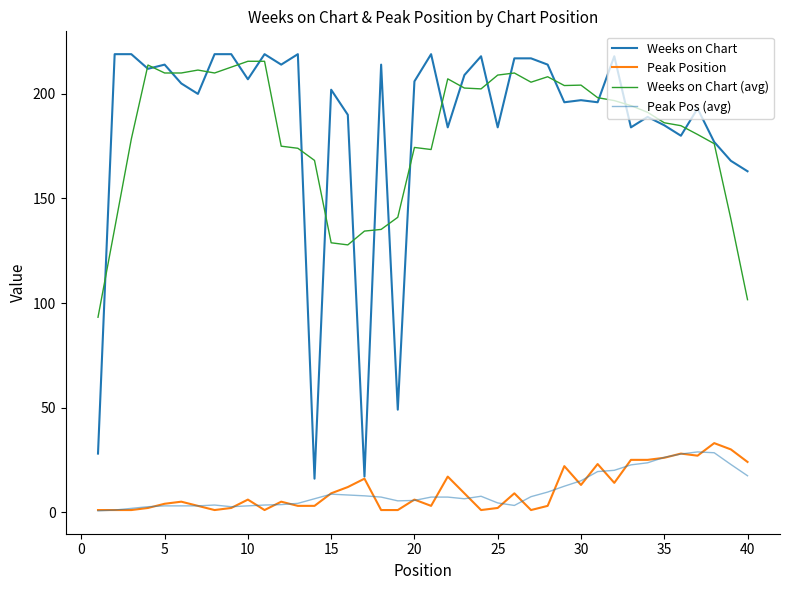

Does the chart have visible grid lines?

No